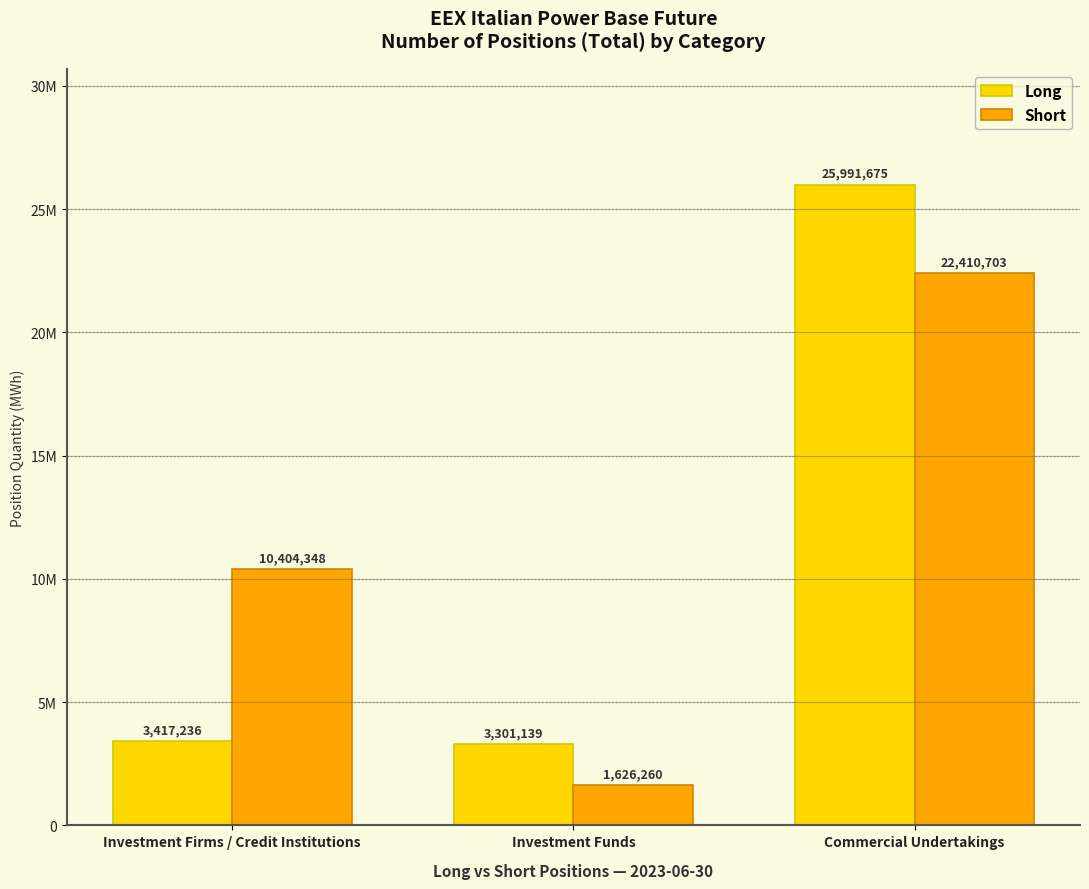

What is the sum of the Short values at Investment Funds and Investment Firms / Credit Institutions?

12030608.0